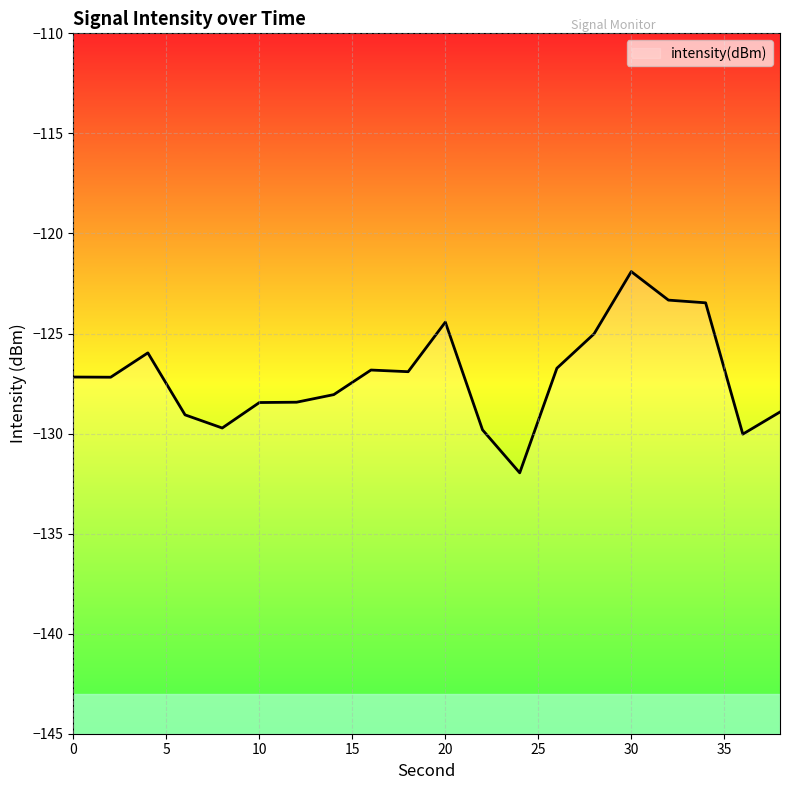

What is the sum of the values at 30 and 8?

-251.6